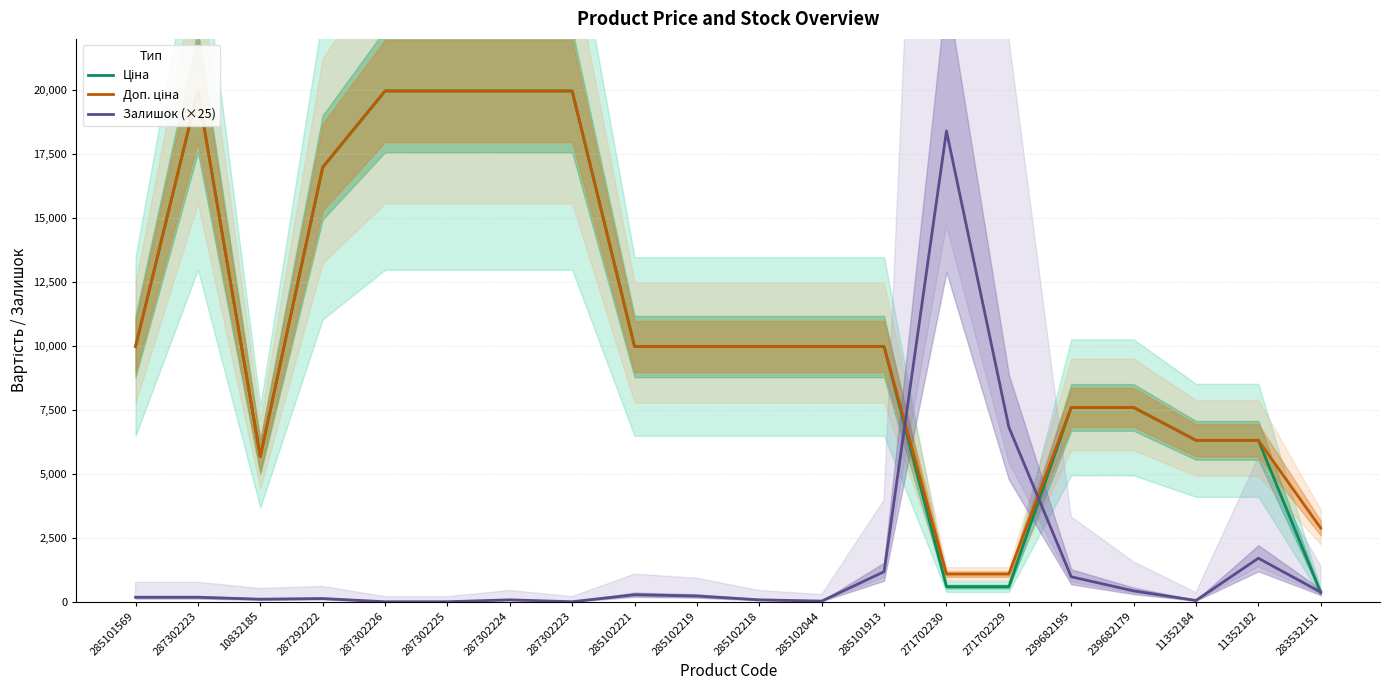

What are all the series names shown in the legend?

Ціна, Доп. ціна, Залишок (×25)